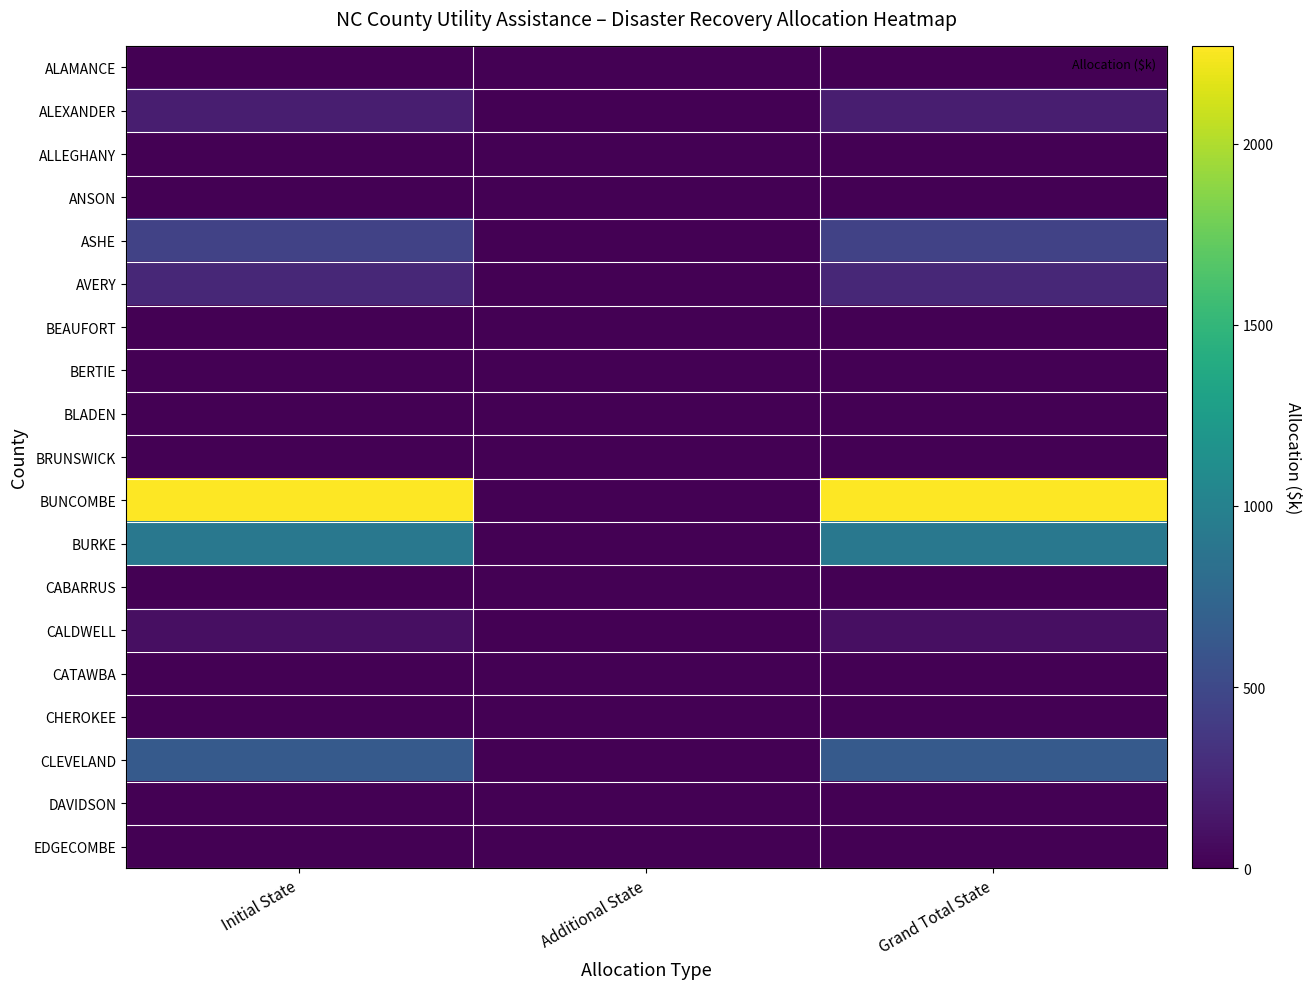

Count the number of categories in the chart.

3